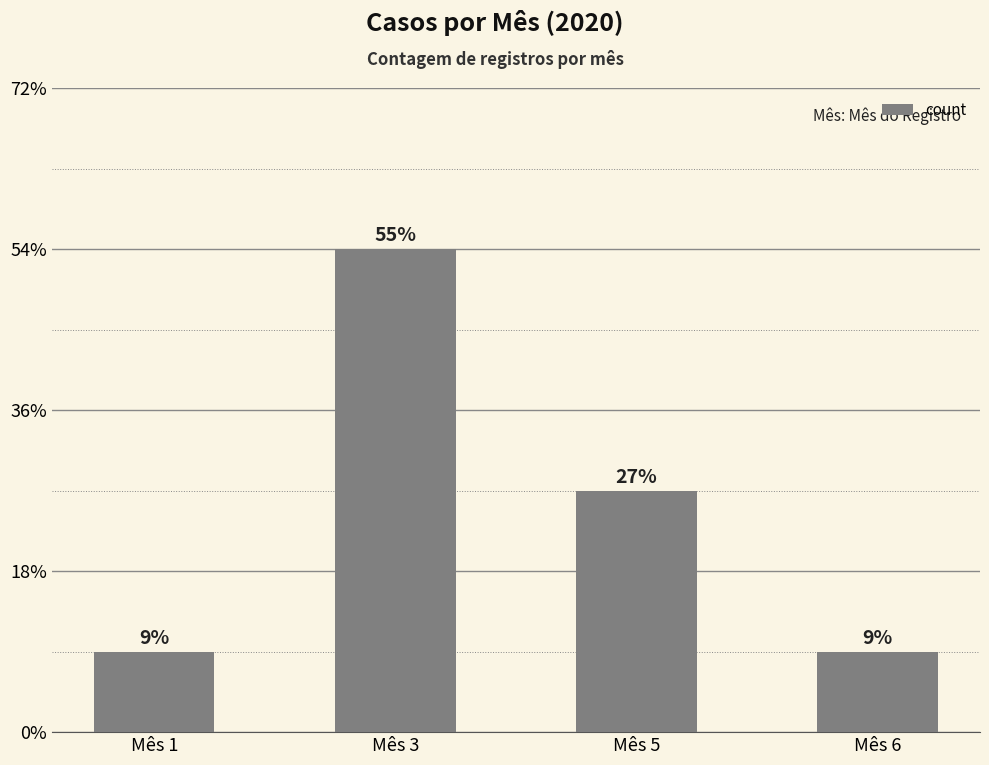

Are the bars grouped side by side (vs. stacked)?

No